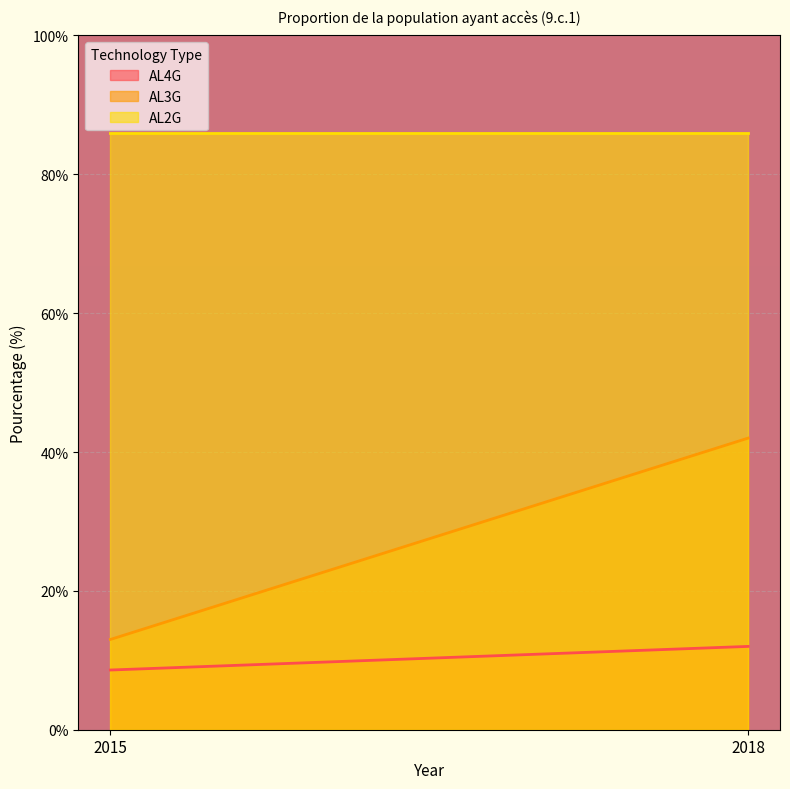

Reading left to right, what are all the values shown in this chart?

AL4G: 2015=8.6	2018=12.0
AL3G: 2015=13.0	2018=42.0
AL2G: 2015=86.0	2018=86.0